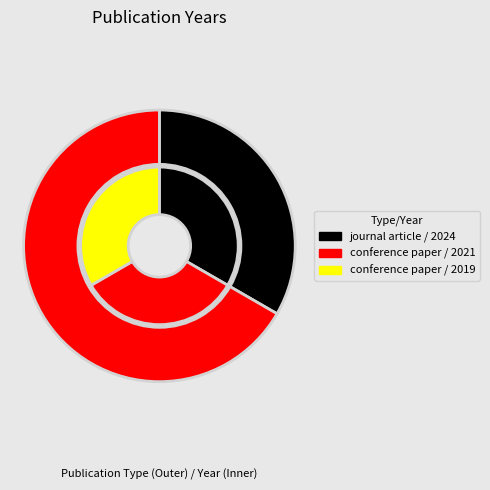

How many segments does this pie chart have?

3